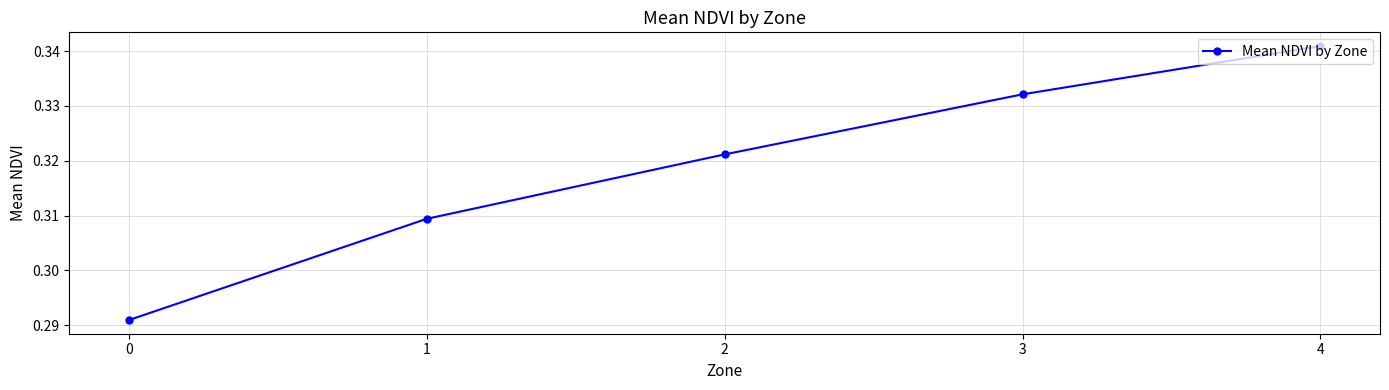

How many values are between 0 and 1?

5